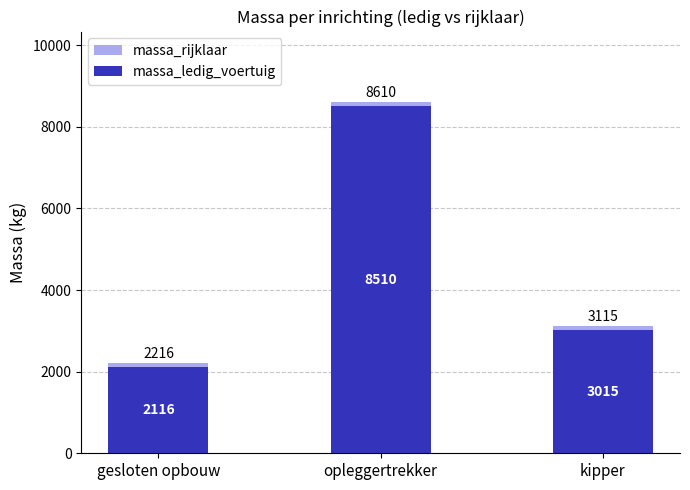

How many data points in massa_rijklaar are above 3115?

1